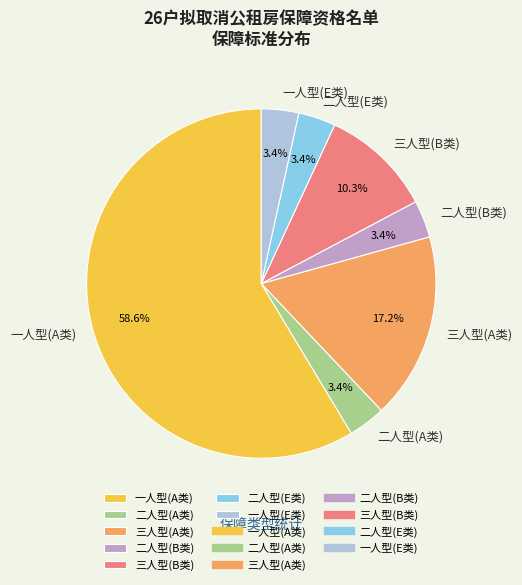

How many segments does this pie chart have?

7